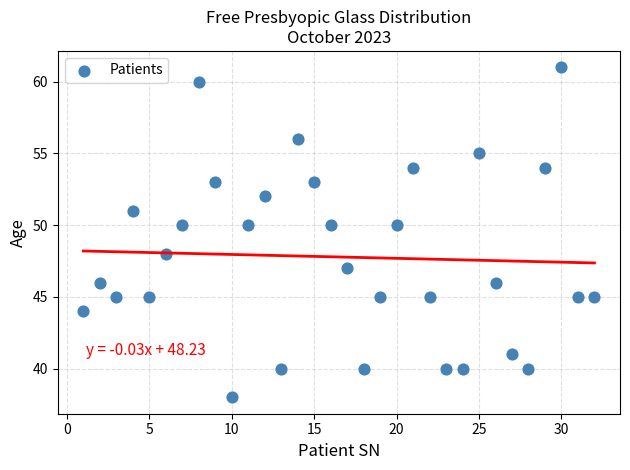

What is the range of X values (max minus min)?

31